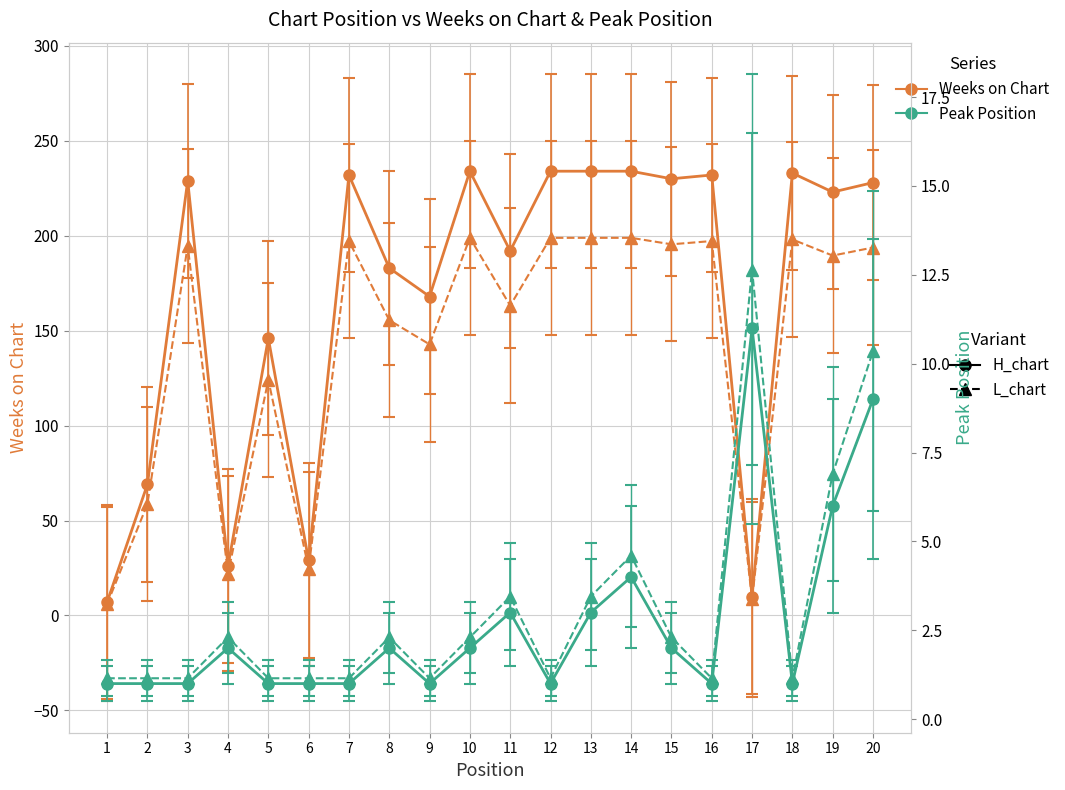

At which label does Peak Position first exceed 3?

11